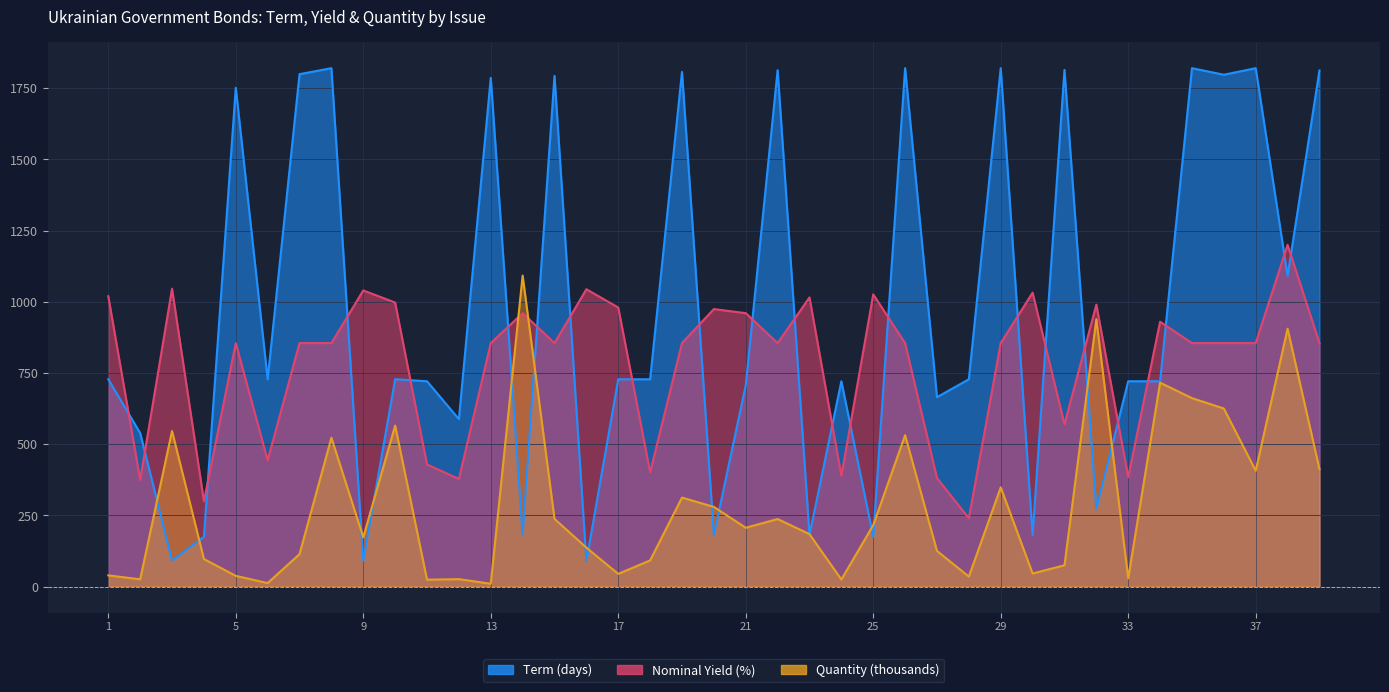

How many lines are shown in the chart?

3